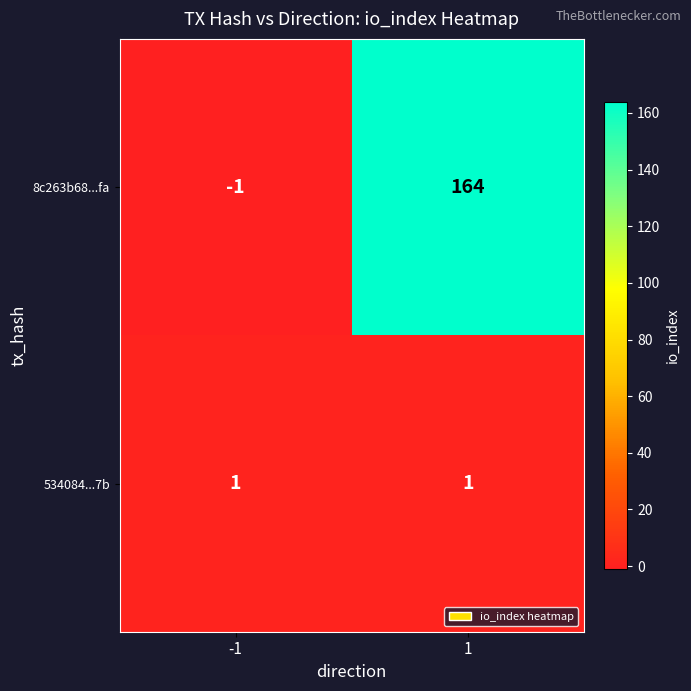

Is the value of 534084...7b at 1 greater than the value of 8c263b68...fa at 1?

No